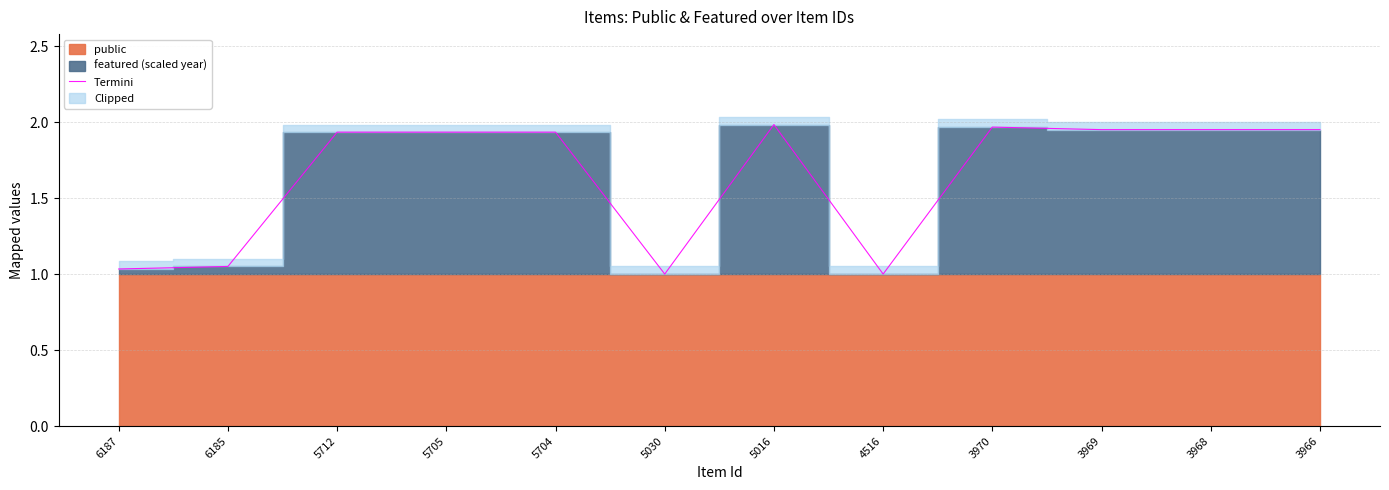

List the labels in order of value, smallest first.

5030, 4516, 6187, 6185, 5712, 5705, 5704, 3969, 3968, 3966, 3970, 5016